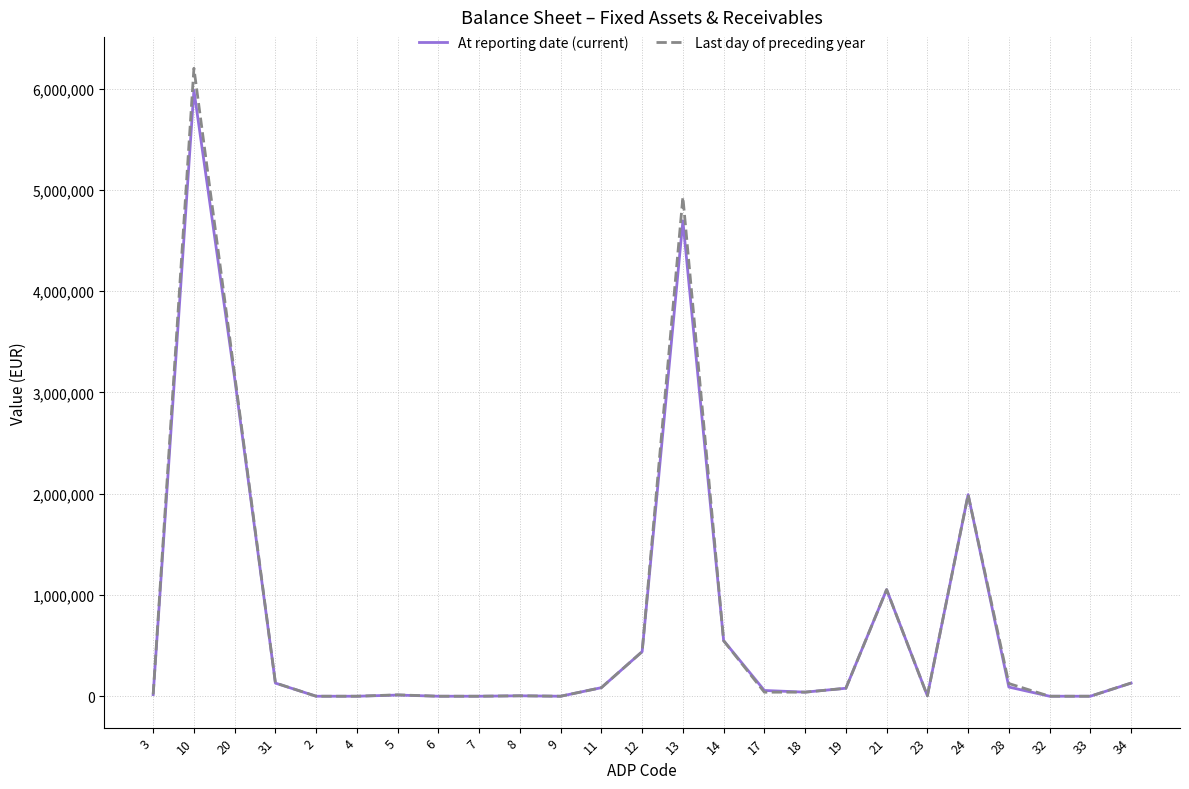

At which category is the sum across all series the highest?

10